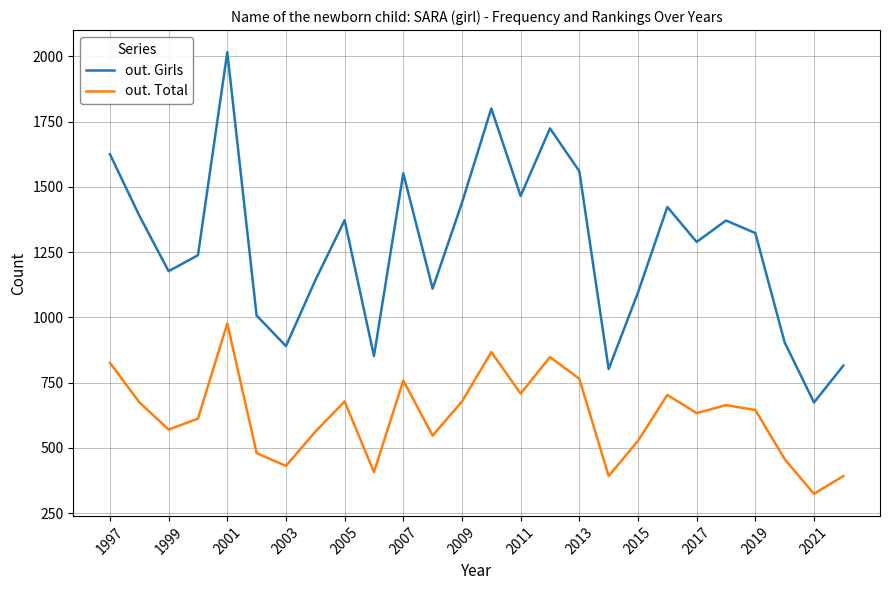

What is the difference between the maximum and minimum values in the out. Girls series?

1342